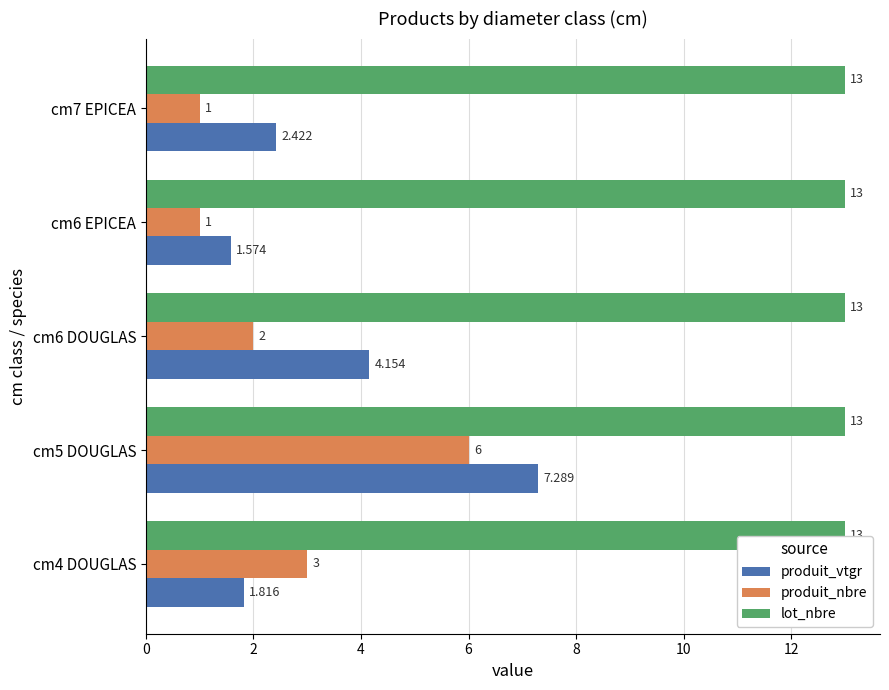

Which series has the largest range (max minus min)?

produit_vtgr